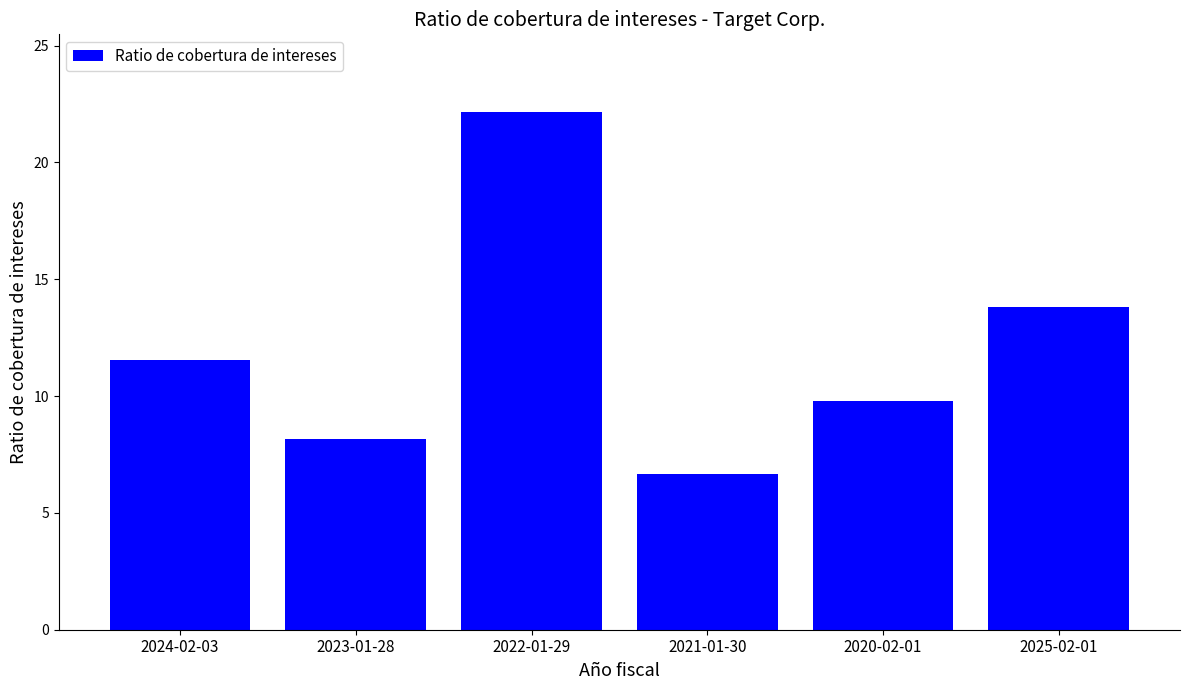

What is the ratio of the value at 2022-01-29 to the value at 2025-02-01?

1.6